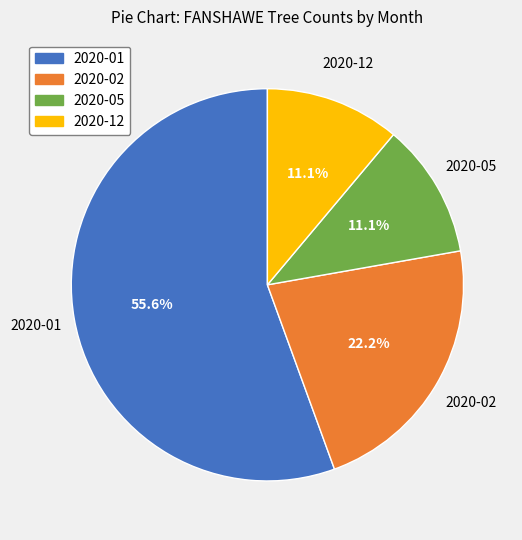

Is it true that 2020-12 is 11% of the pie?

True